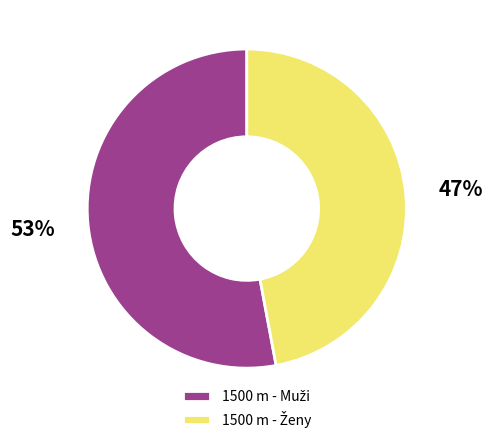

Does any single category account for the majority?

Yes